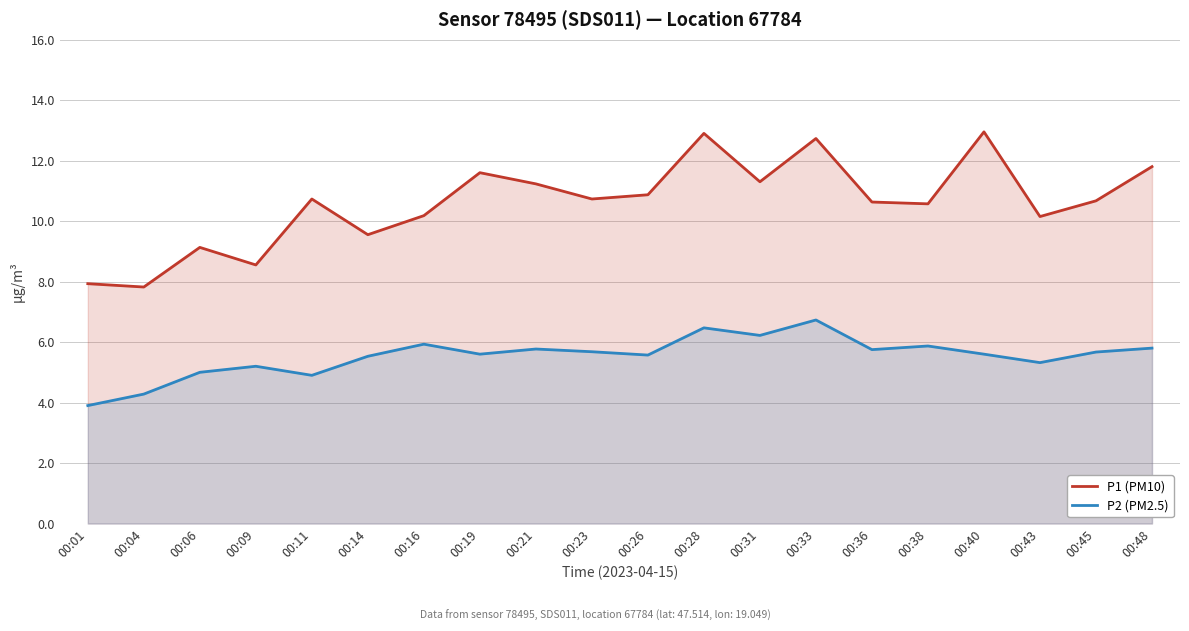

Between 00:36 and 00:06, which is larger?

00:36